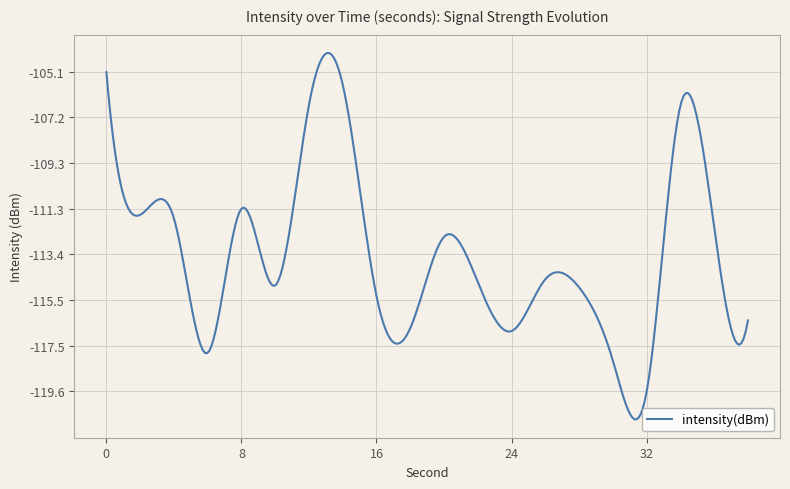

Does the chart have visible grid lines?

Yes